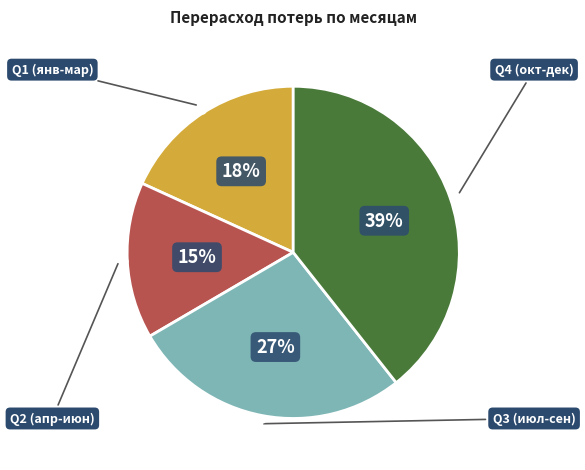

Is there a majority slice in this chart?

No